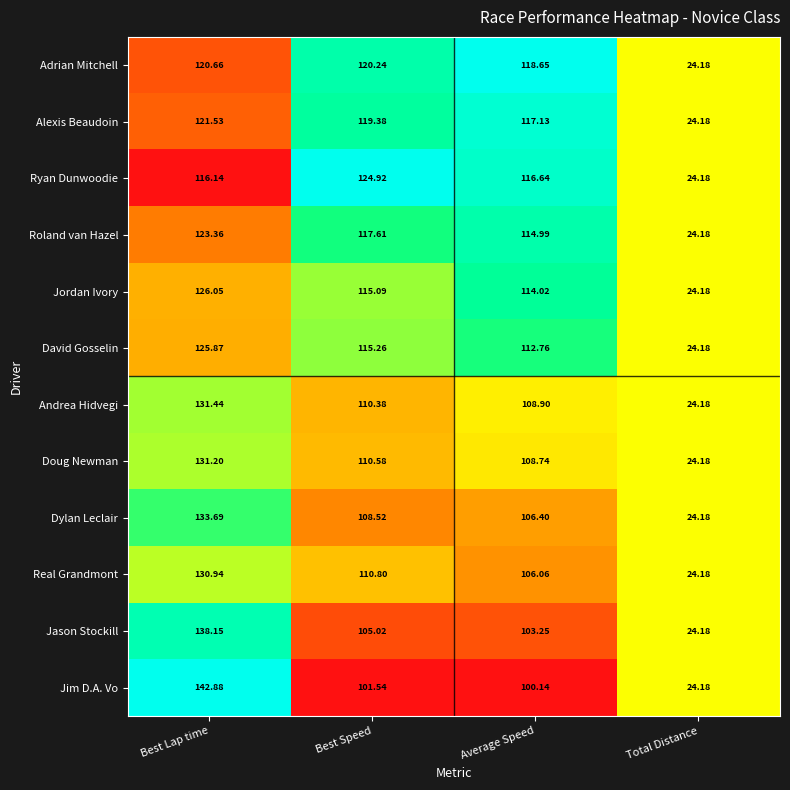

Which series has the largest range (max minus min)?

Jim D.A. Vo